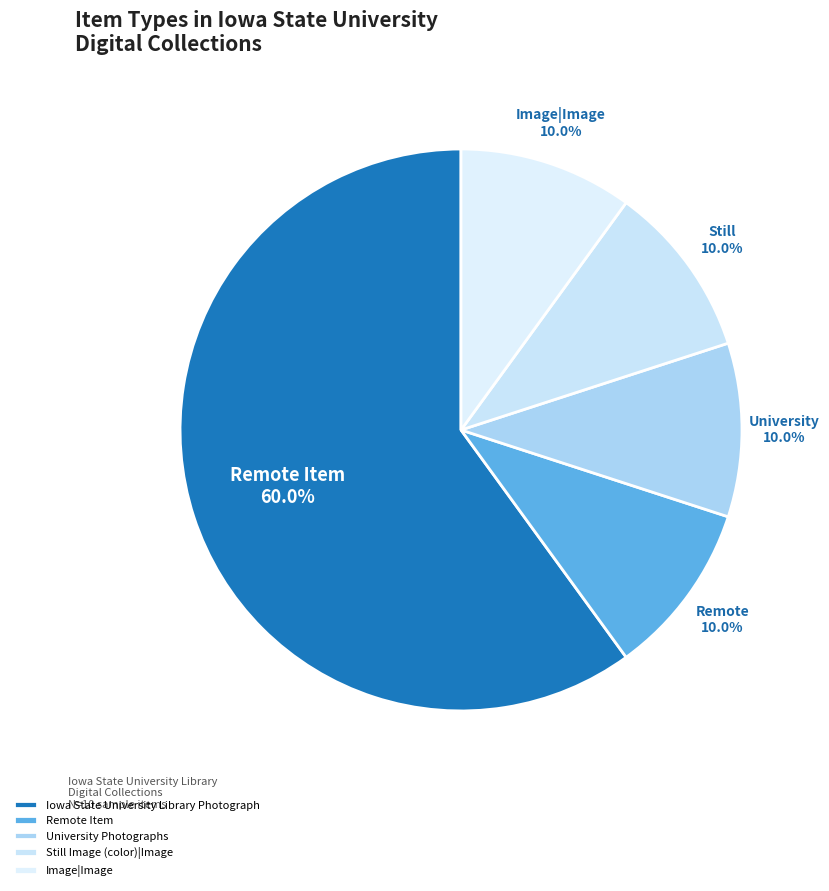

What is the majority slice?

Iowa State University Library Photograph